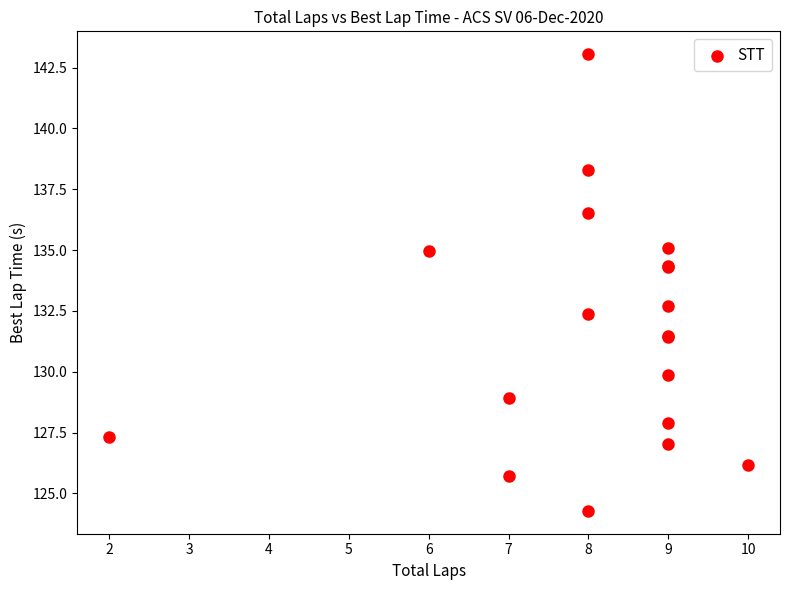

What Y value in the scatter plot is closest to 133?

132.7